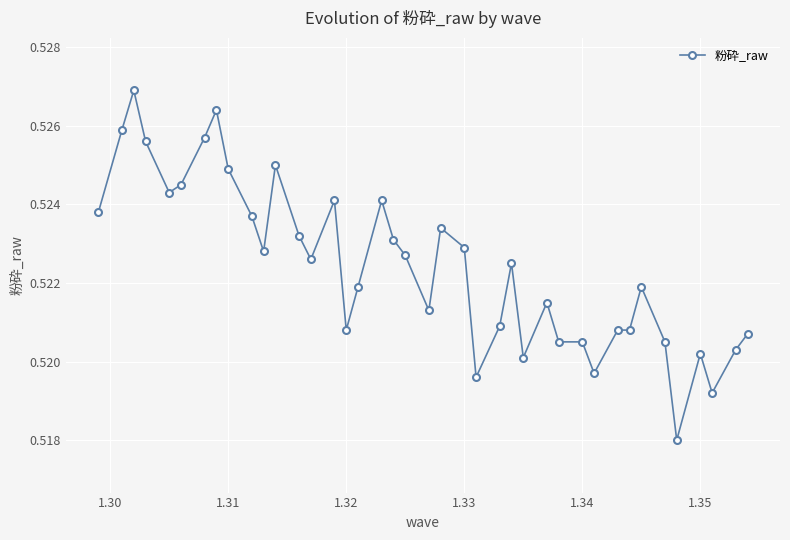

How many values are between 0 and 1?

40